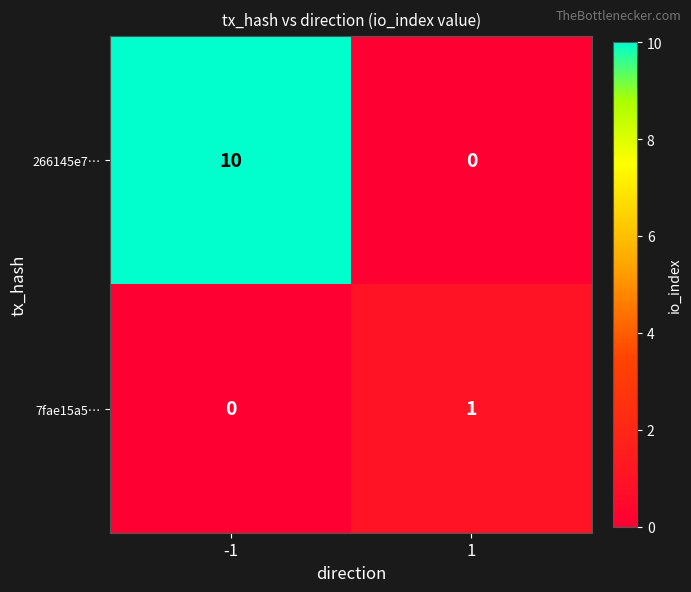

What is the spread (max minus min) of values at -1?

10